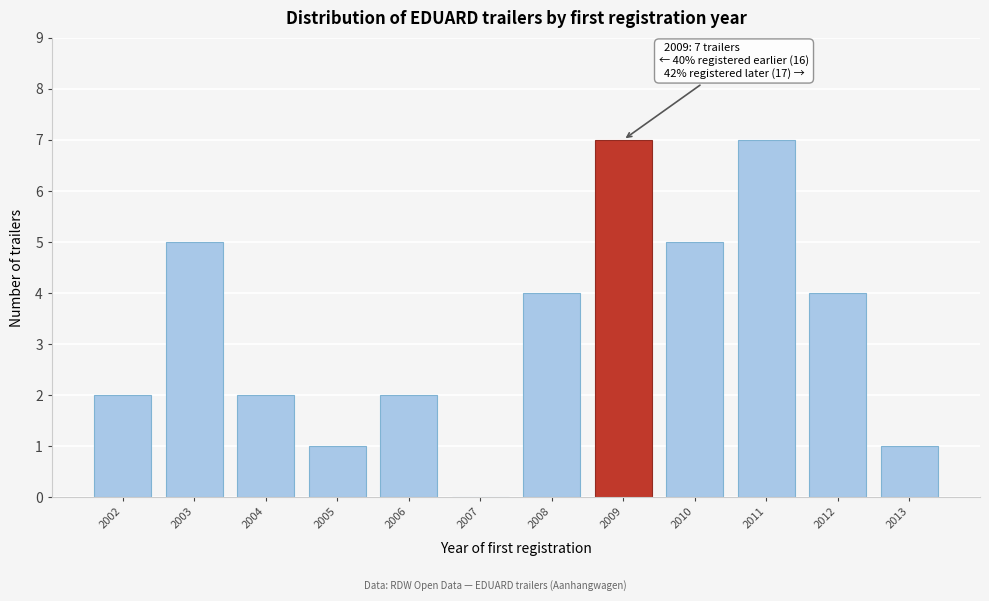

Reading right to left, extract all data points from this chart.

2013=1	2012=4	2011=7	2010=5	2009=7	2008=4	2007=0	2006=2	2005=1	2004=2	2003=5	2002=2